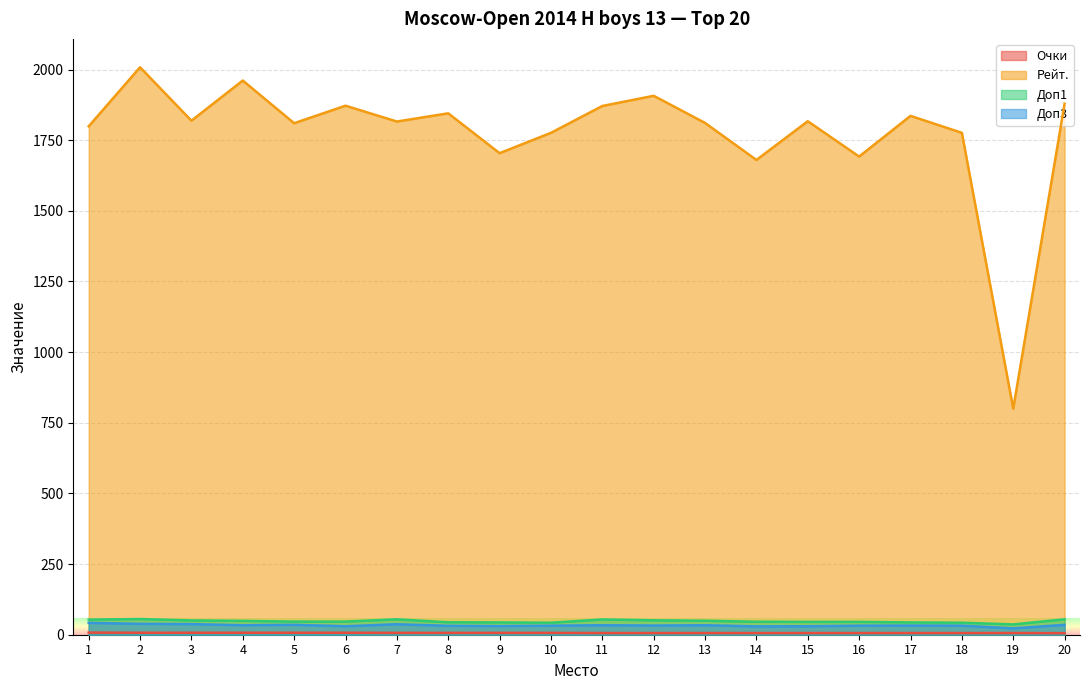

True or false: Очки and Доп3 intersect in this chart.

False